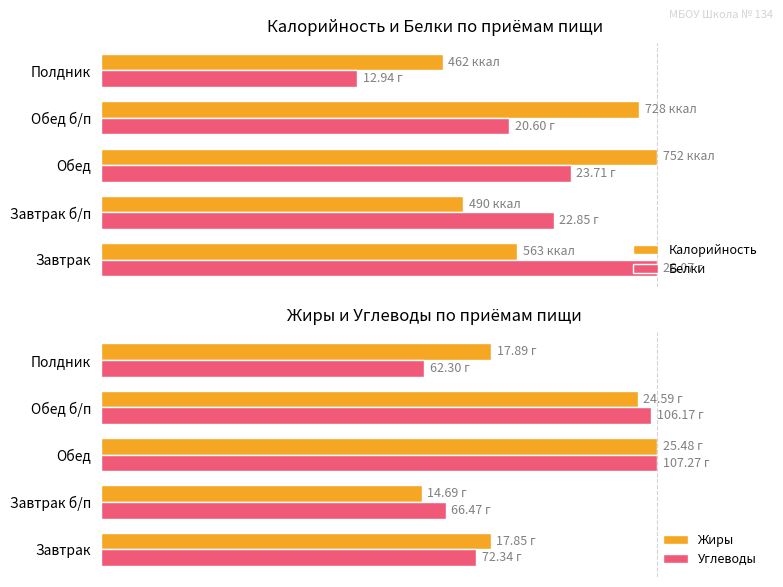

Which series has the largest total across all categories?

Калорийность